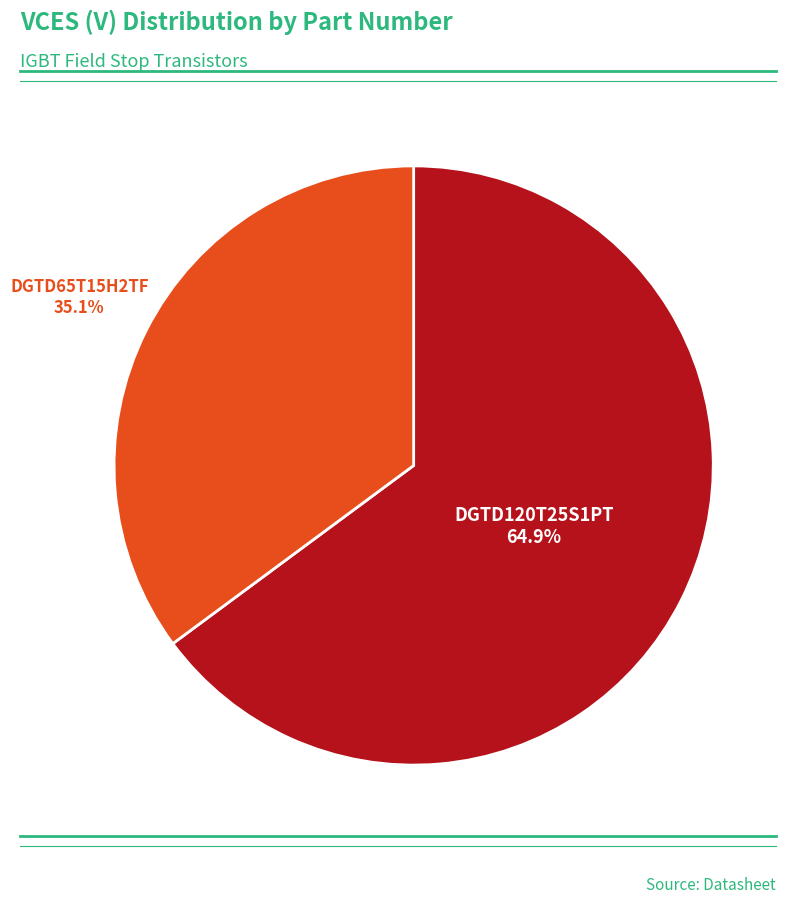

Is there a majority slice in this chart?

Yes